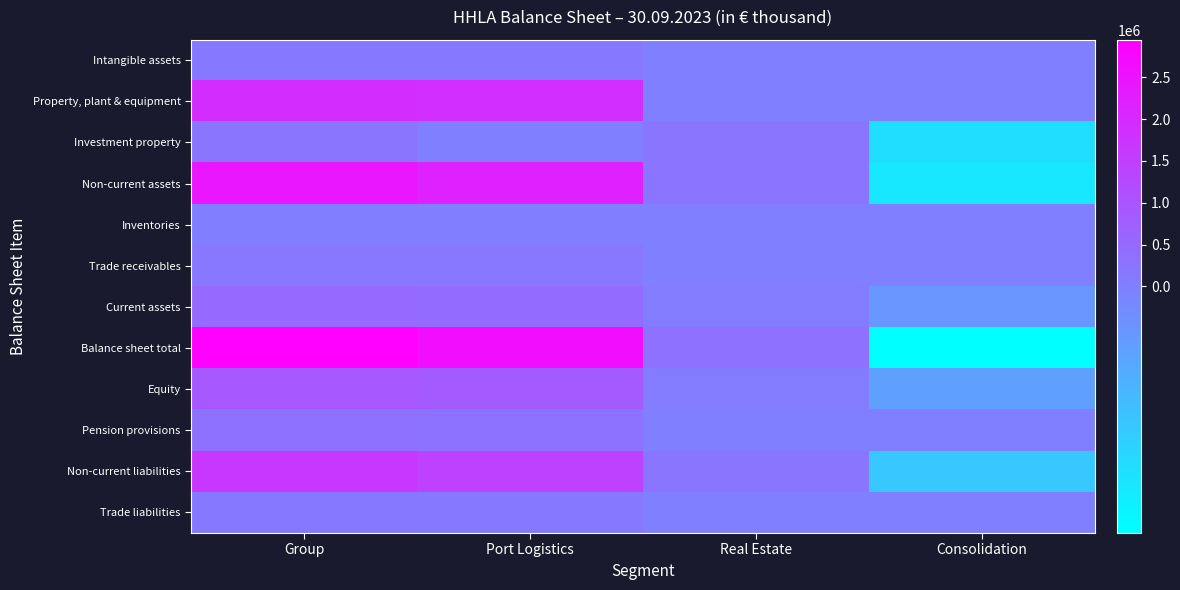

What is the difference between the highest and lowest values at Consolidation?

41369